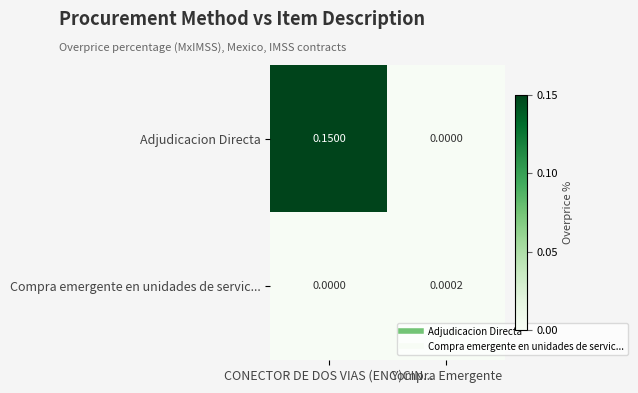

Which series has the largest total across all categories?

Adjudicacion Directa